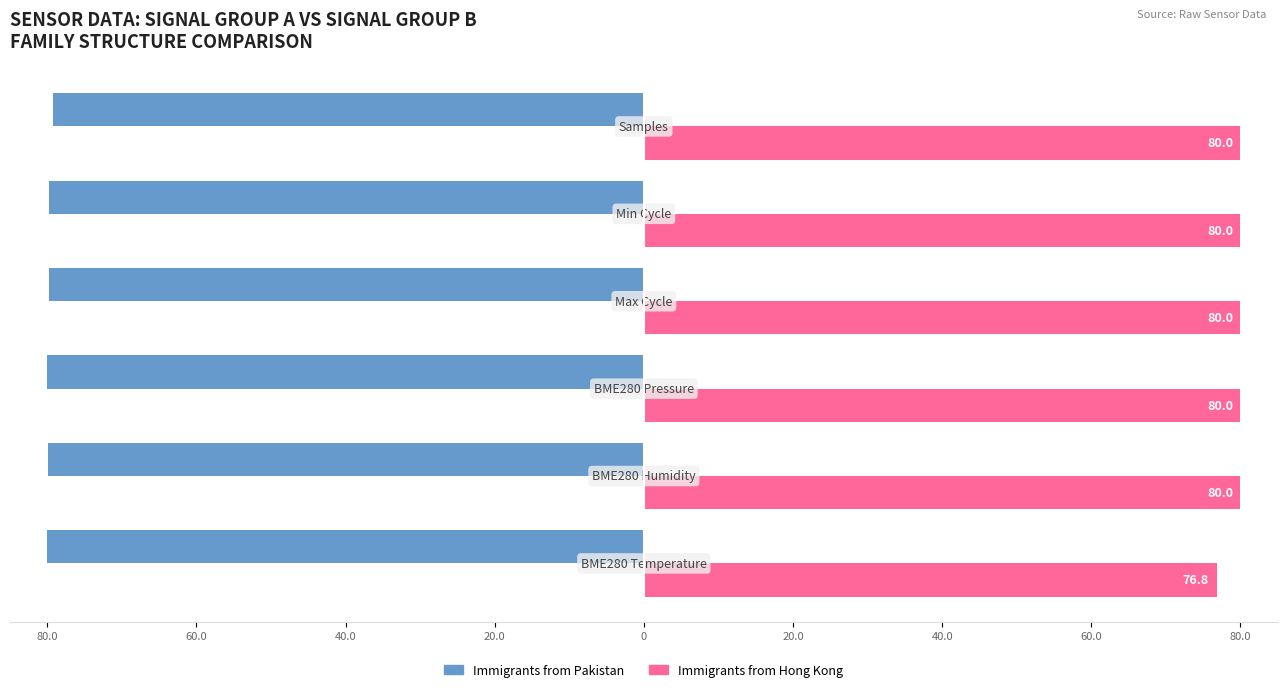

Reading right to left, what are all the values shown in this chart?

Immigrants from Pakistan: 20.0=-79.3	0=-79.8	20.0=-79.8	40.0=-80.0	60.0=-79.9	80.0=-80.0
Immigrants from Hong Kong: 20.0=80.0	0=80.0	20.0=80.0	40.0=80.0	60.0=80.0	80.0=76.8